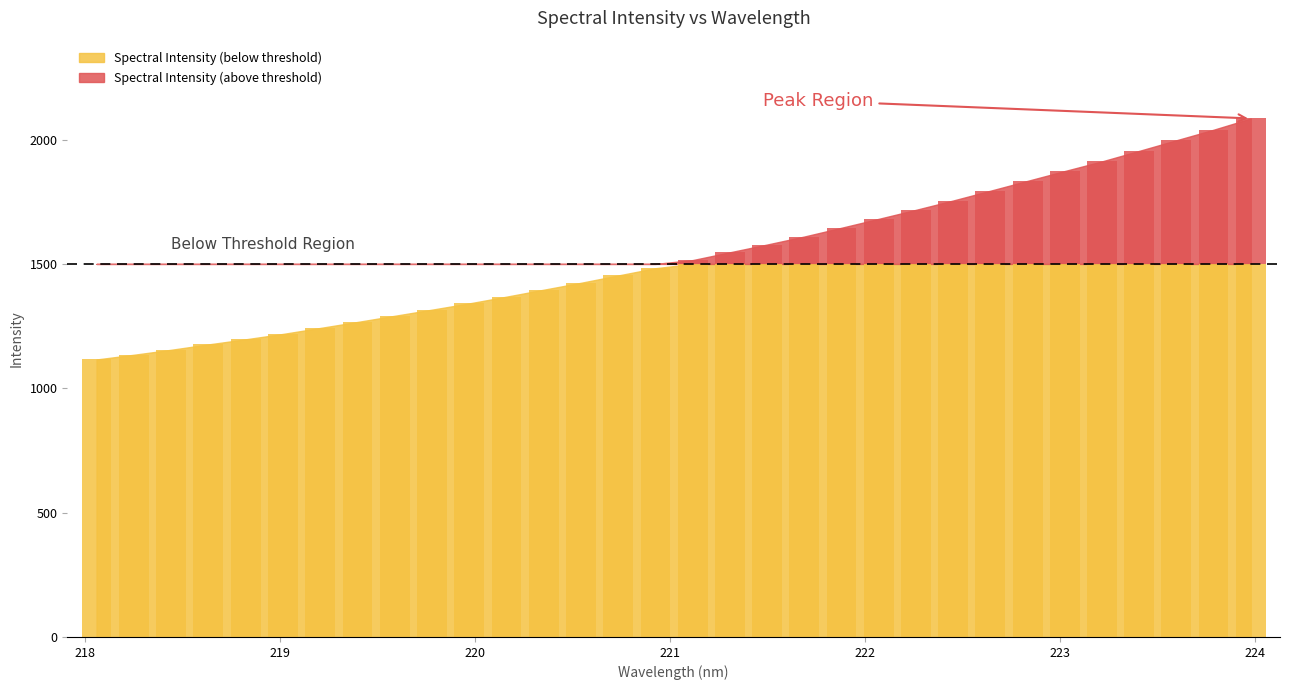

List the labels in order of value, smallest first.

218.0596, 218.2508, 218.442, 218.6332, 218.8244, 219.0156, 219.2067, 219.3979, 219.589, 219.7801, 219.9712, 220.1623, 220.3533, 220.5444, 220.7354, 220.9264, 221.1174, 221.3083, 221.4993, 221.6902, 221.8812, 222.0721, 222.263, 222.4538, 222.6447, 222.8355, 223.0264, 223.2172, 223.408, 223.5987, 223.7895, 223.9802